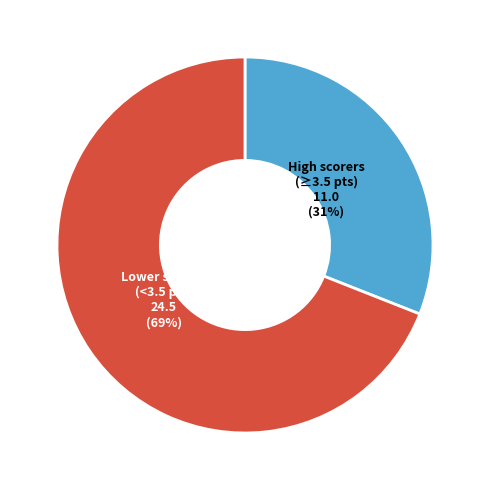

To the nearest percent, what is the difference between the largest and smallest slice percentages?

38%